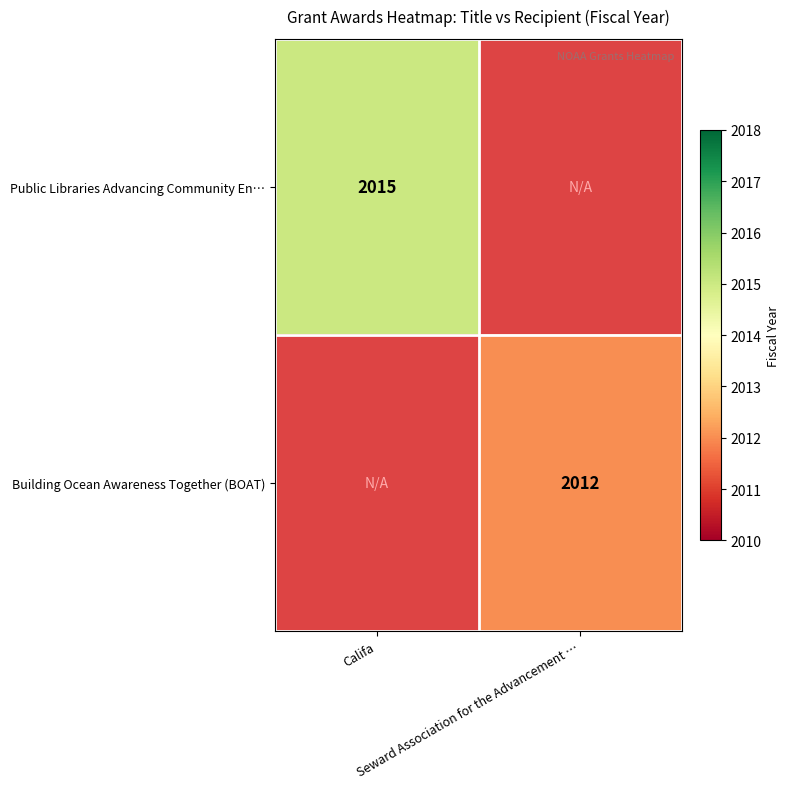

What is the difference between the Building Ocean Awareness Together (BOAT) values at Seward Association for the Advancement … and Califa?

2012